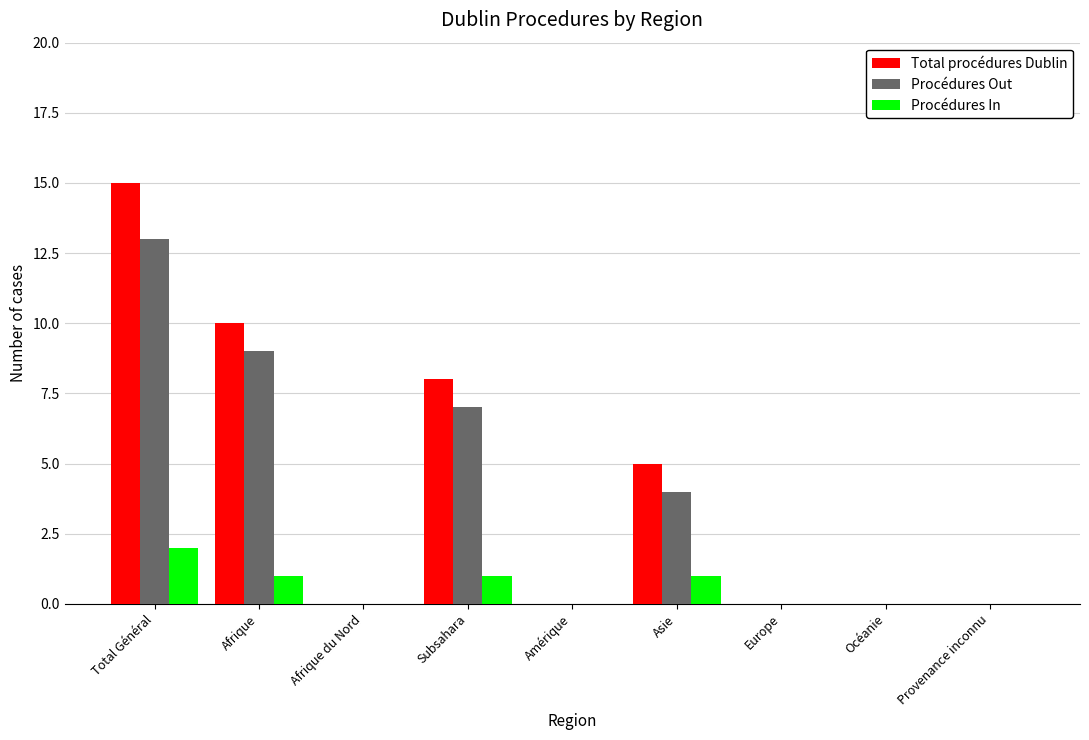

Reading left to right, transcribe all the data shown in this chart.

Total procédures Dublin: 15	10	0	8	0	5	0	0	0
Procédures Out: 13	9	0	7	0	4	0	0	0
Procédures In: 2	1	0	1	0	1	0	0	0